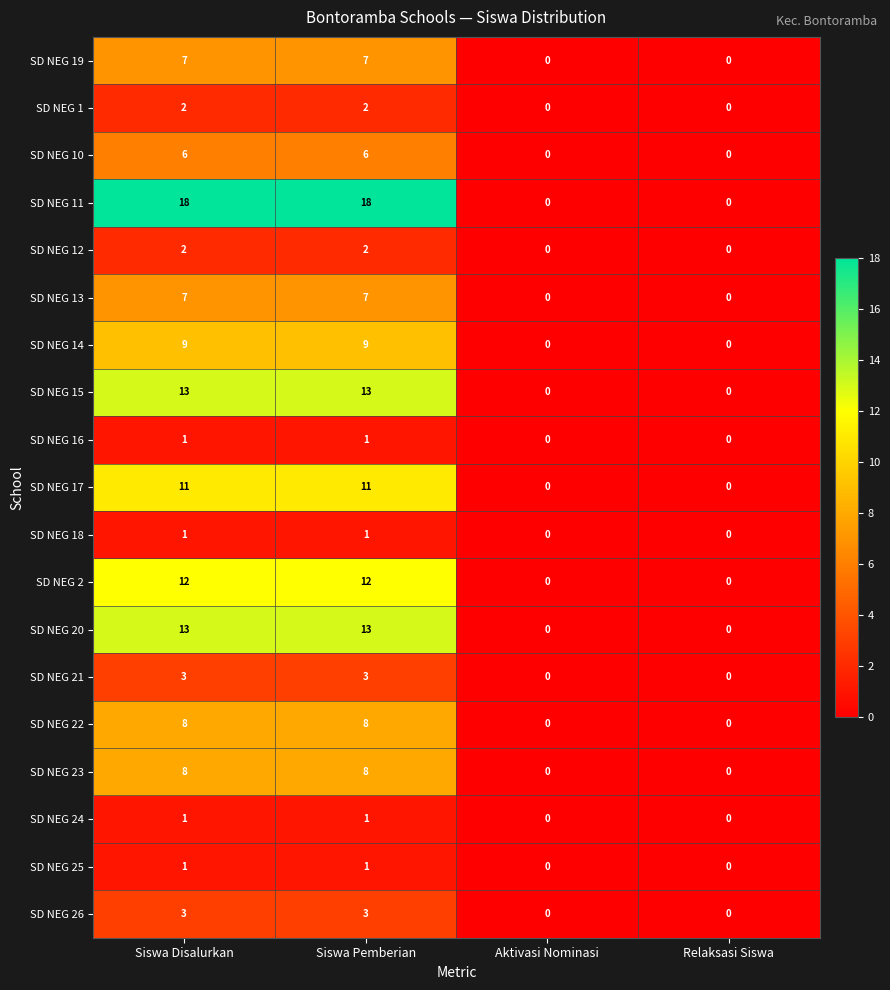

What is the maximum value for SD NEG 10?

6